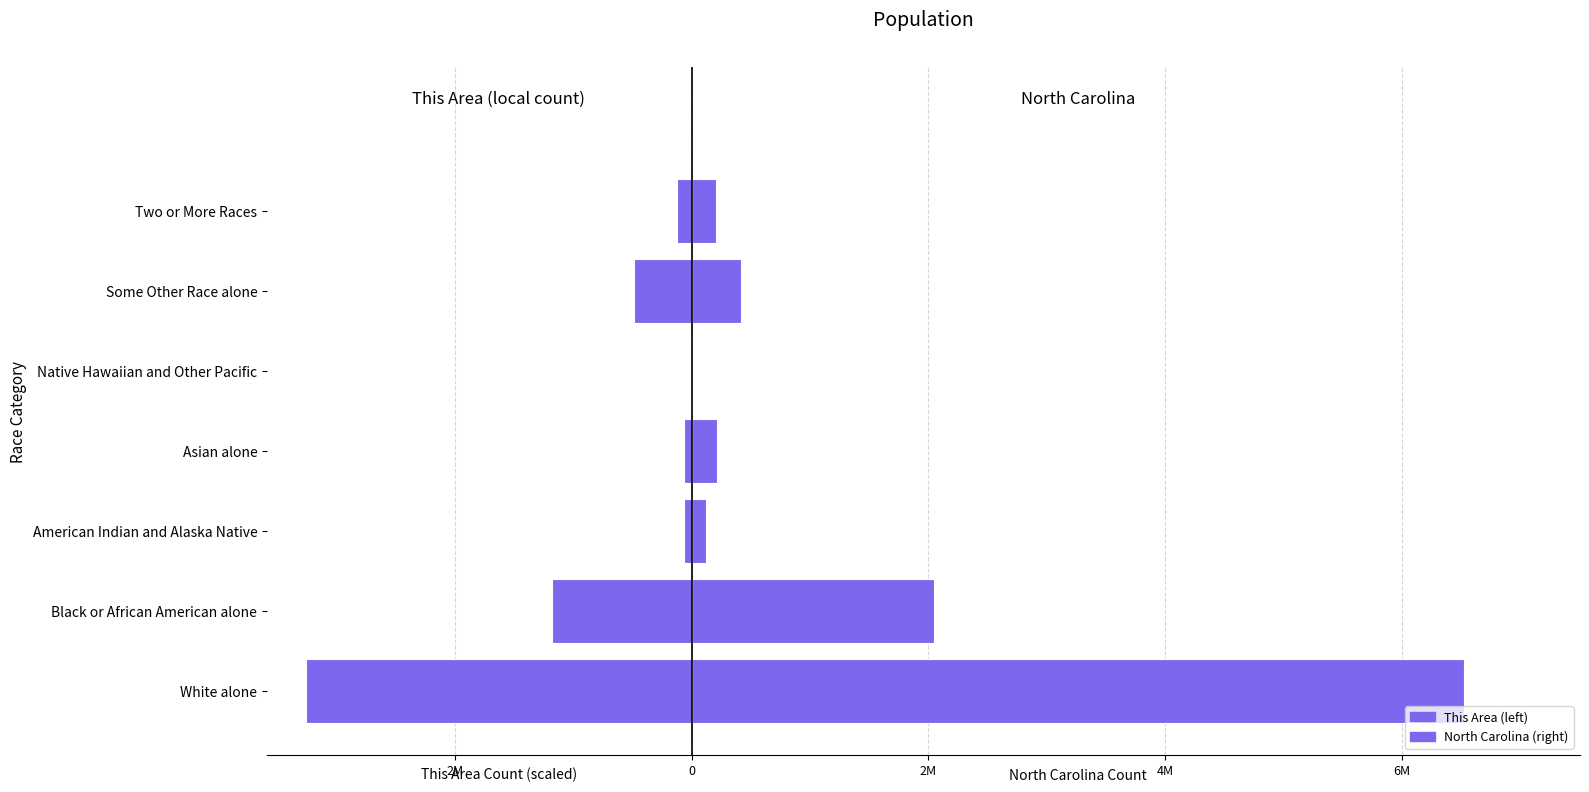

Is it true that North Carolina equals 2226152.3 at White alone?

False